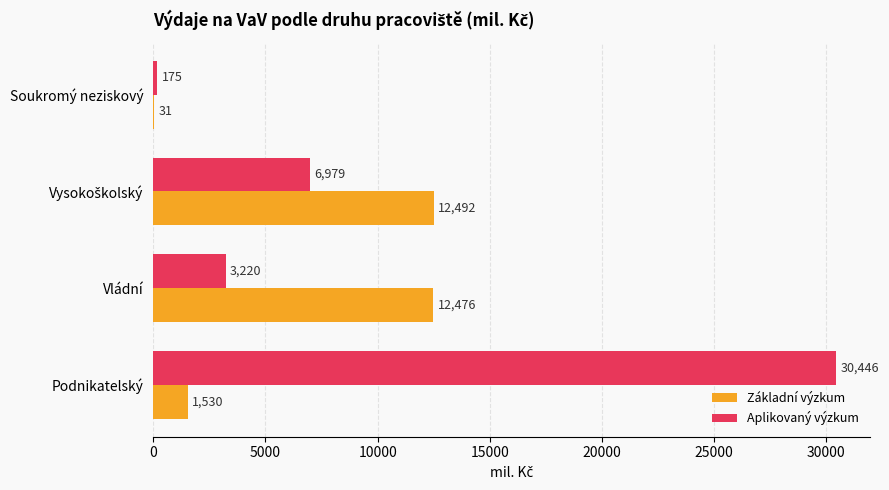

At which label is Základní výzkum closest to 6261?

Podnikatelský